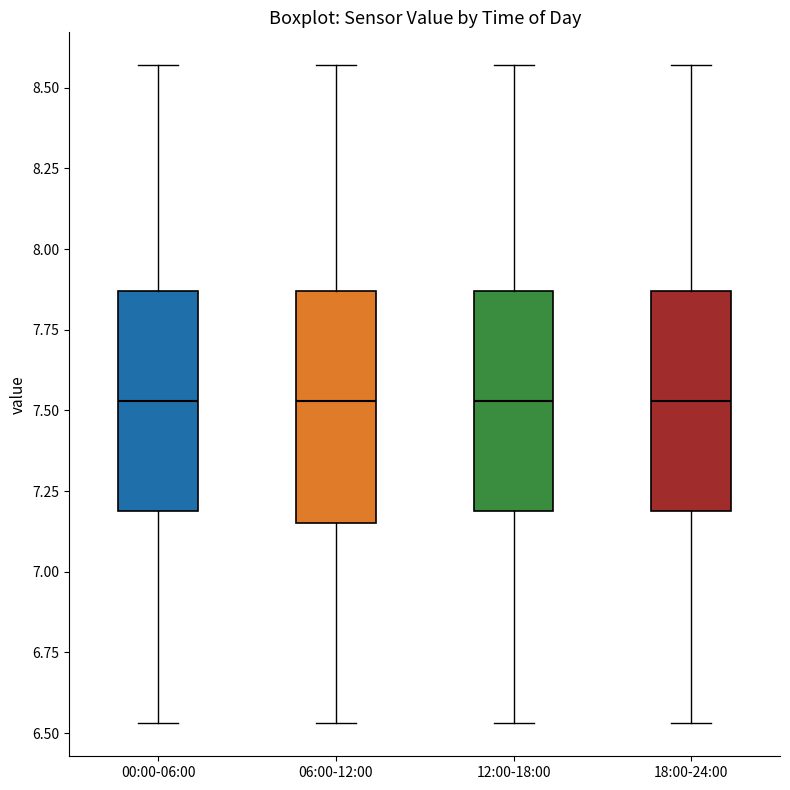

Where does the upper whisker of the box for 12:00-18:00 end on the y-axis? The values are not printed on the chart, so give them approximately, as read against the axis.

8.55